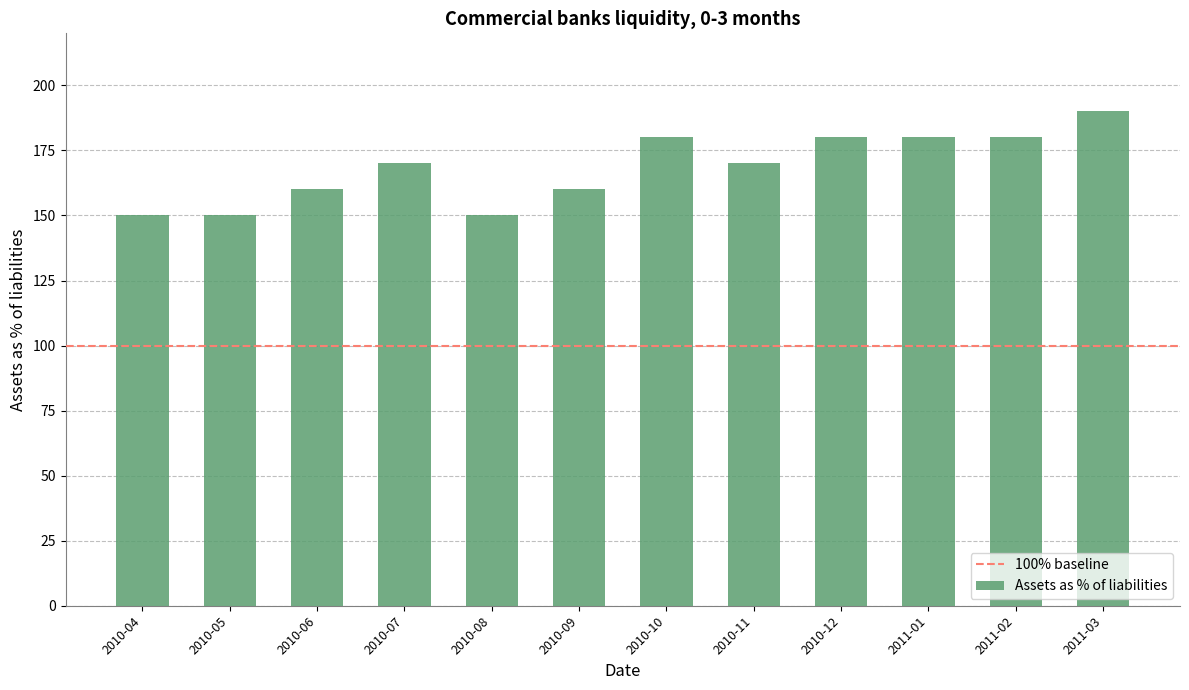

Which category has the highest value across all series?

2011-03